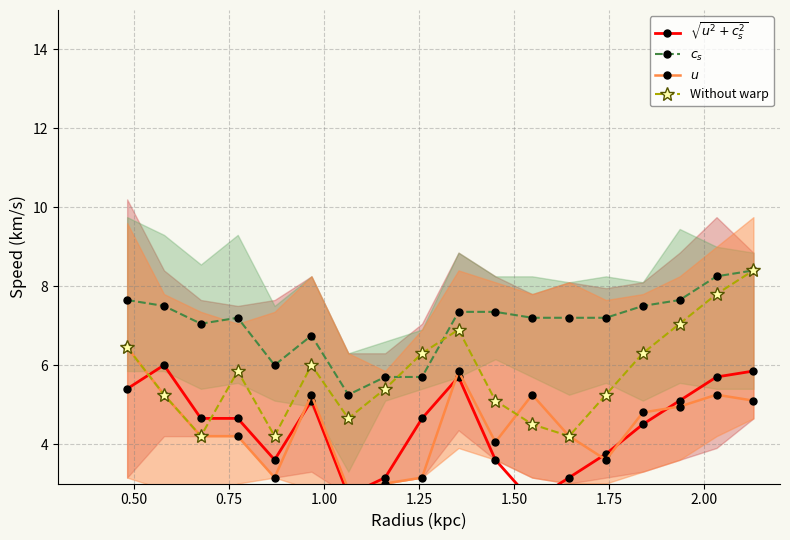

How many data points in $\sqrt{u^2+c_s^2}$ are less than 4?

7